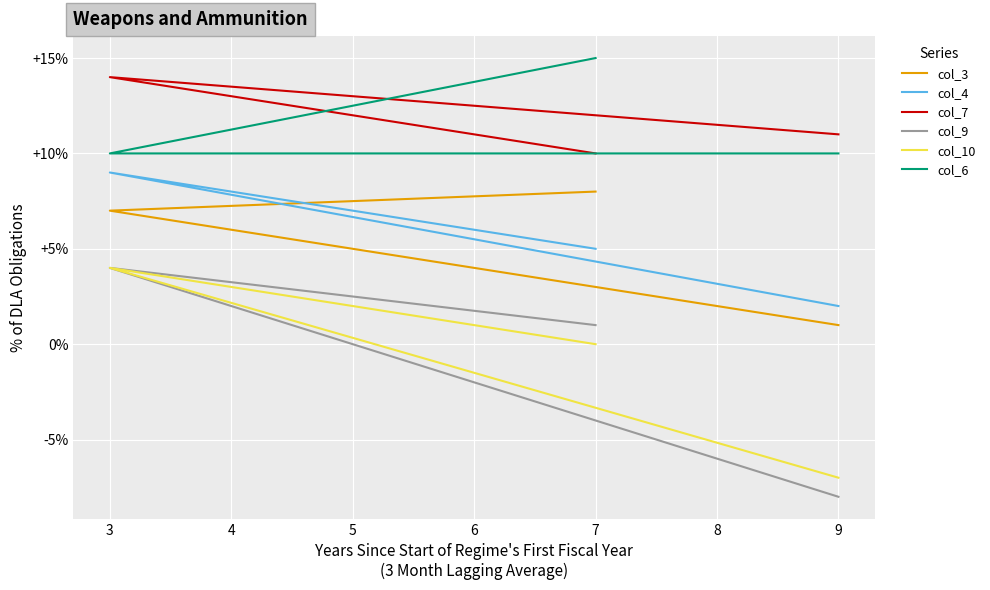

What are all the series names shown in the legend?

col_3, col_4, col_7, col_9, col_10, col_6